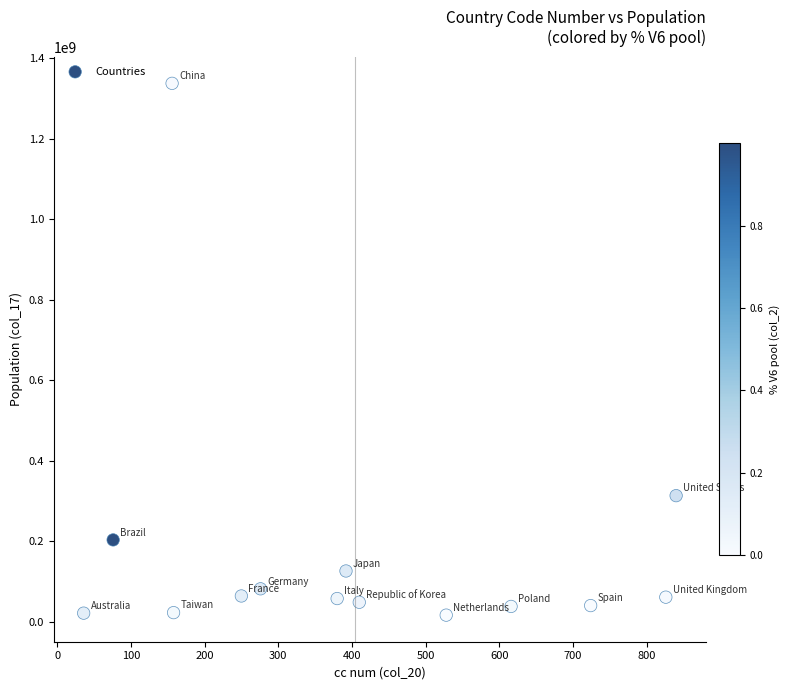

What is the range of Y values (max minus min)?

1320393794